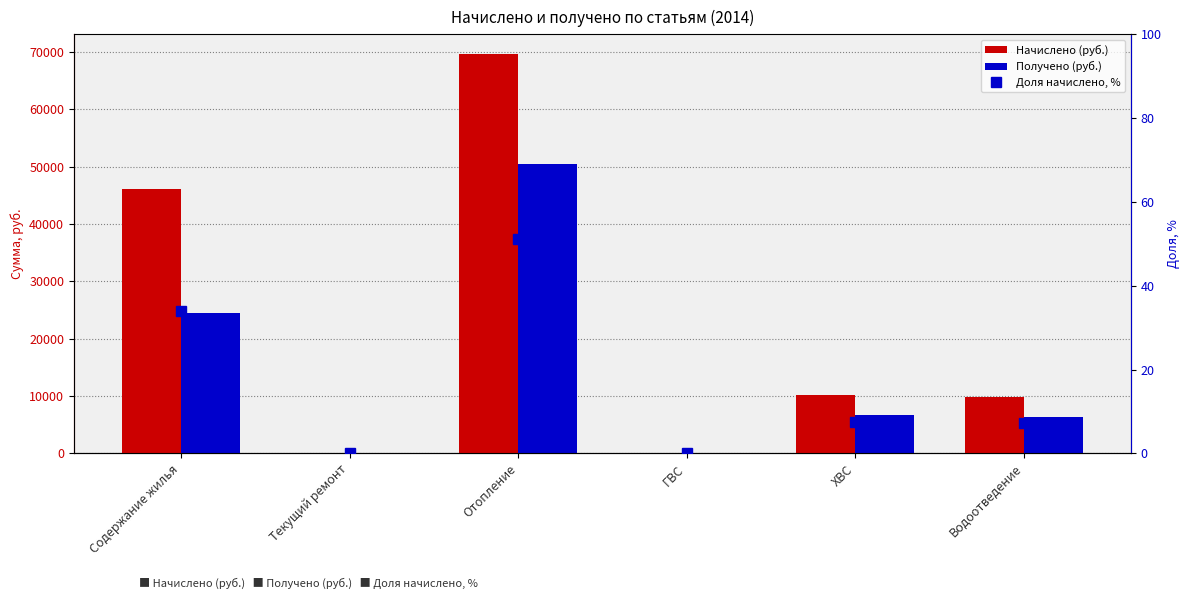

At Отопление, list the series in order from smallest to largest.

Доля начислено, %, Получено (руб.), Начислено (руб.)